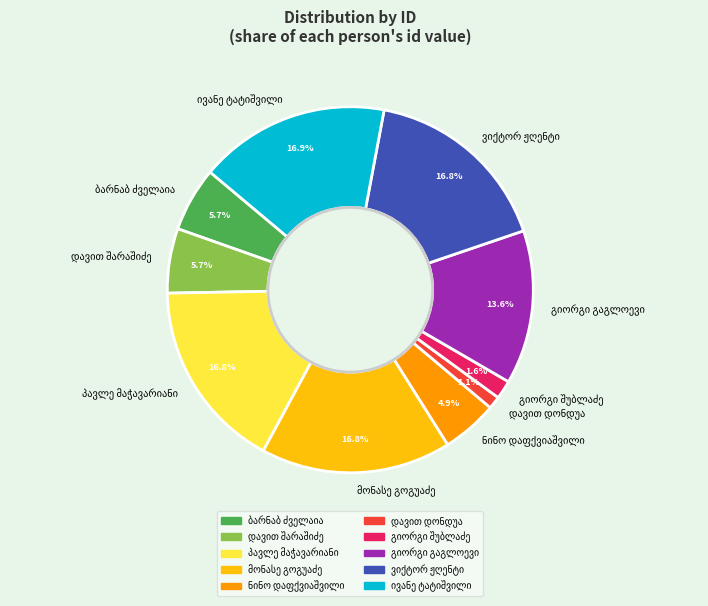

Does any single category account for the majority?

No